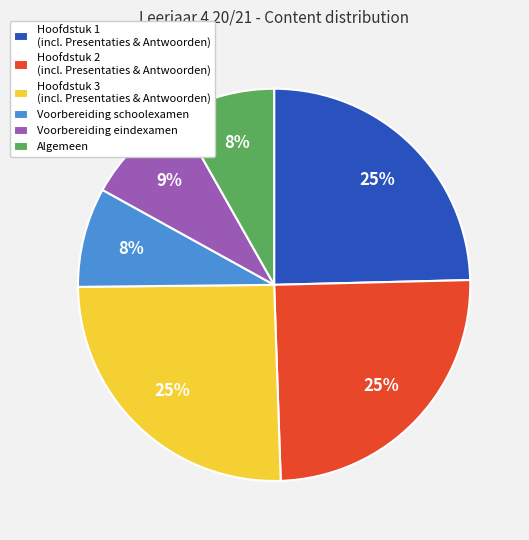

Is there any slice that represents more than half of the pie?

No